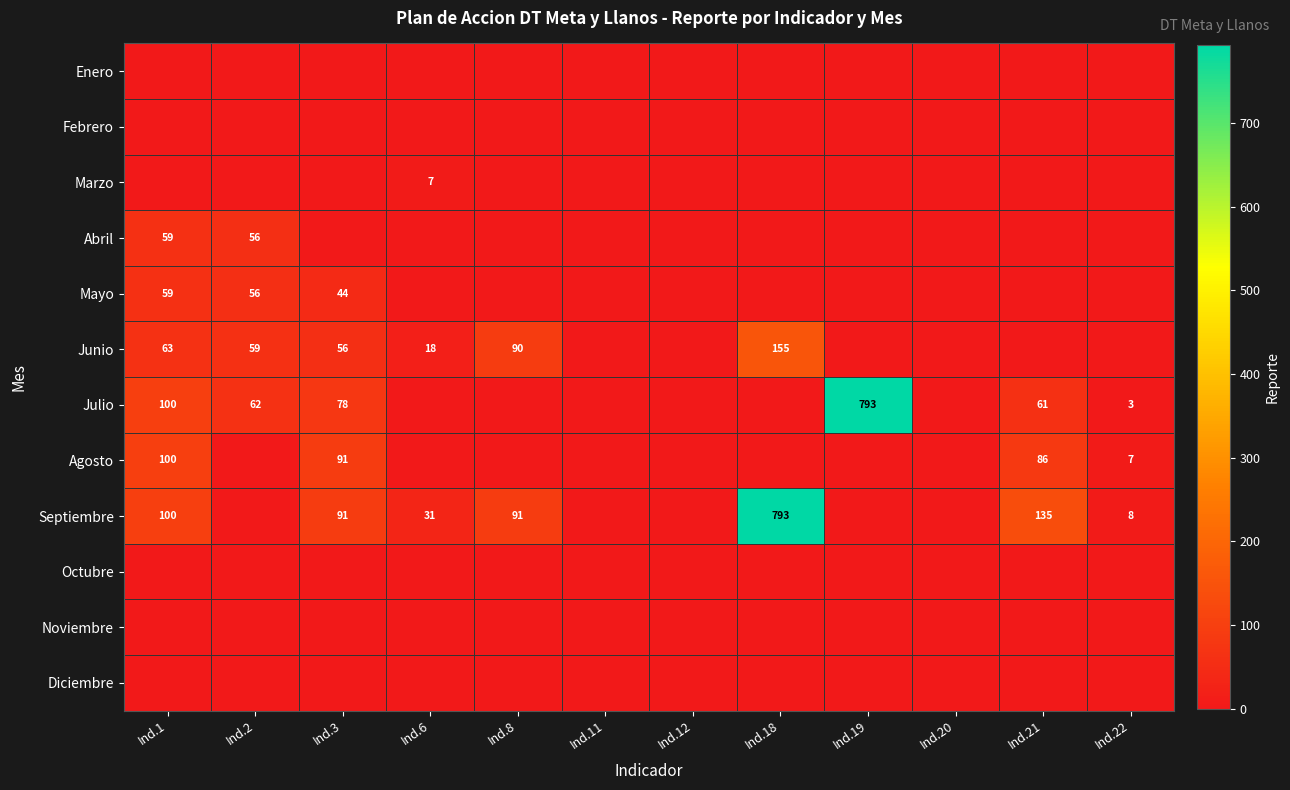

The value of Junio at Ind.2 is 19. True or false?

False